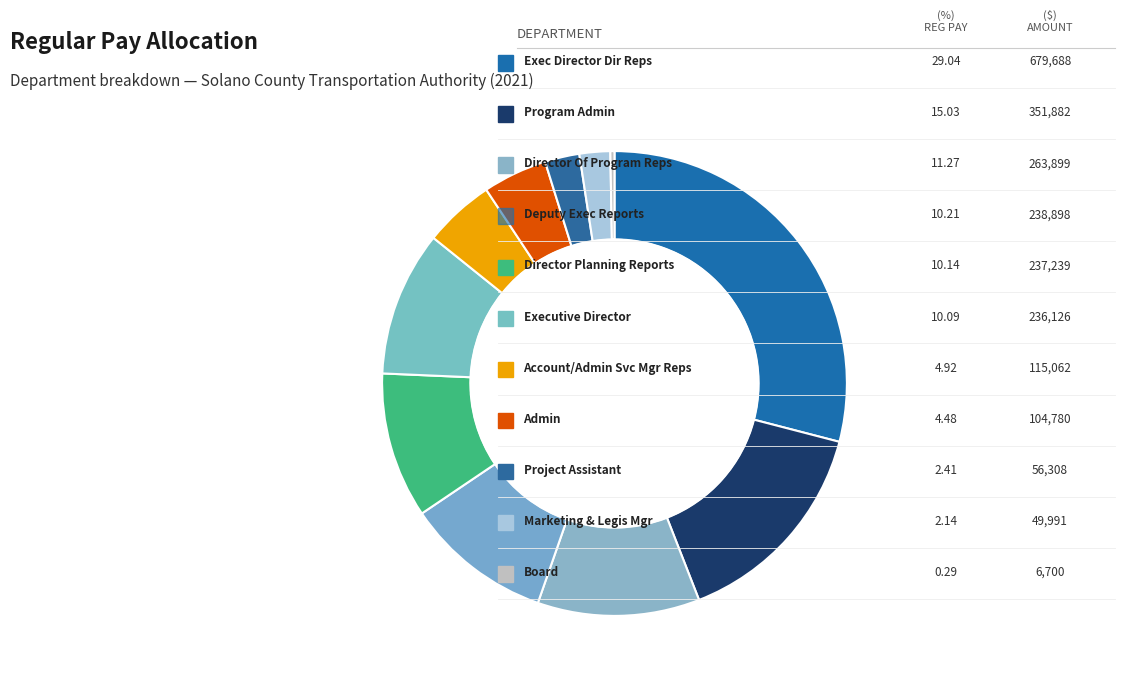

Is there a majority slice in this chart?

No